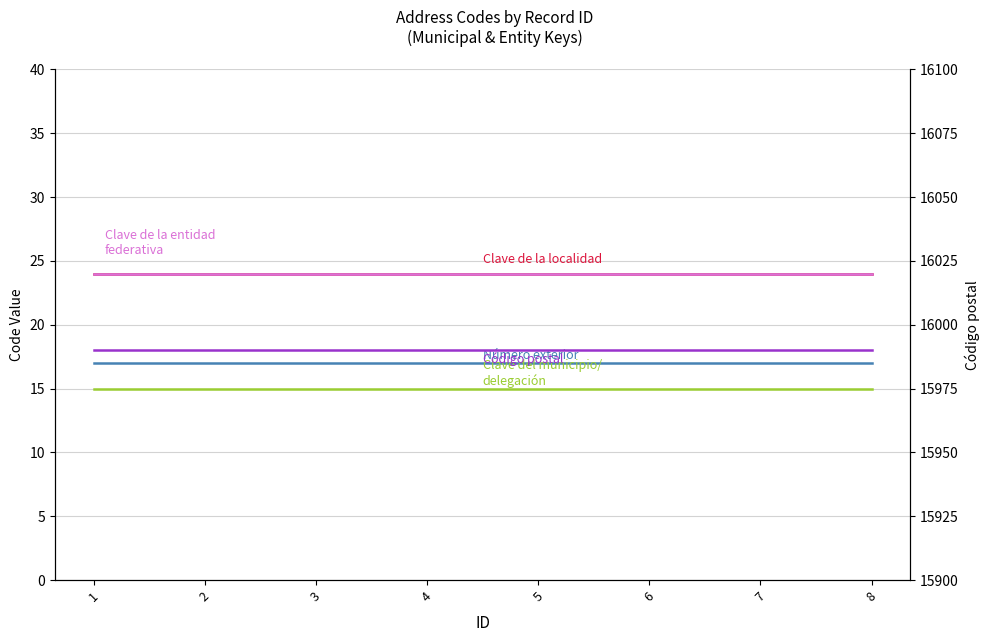

Rank the categories by Código postal value from lowest to highest.

1, 2, 3, 4, 5, 6, 7, 8